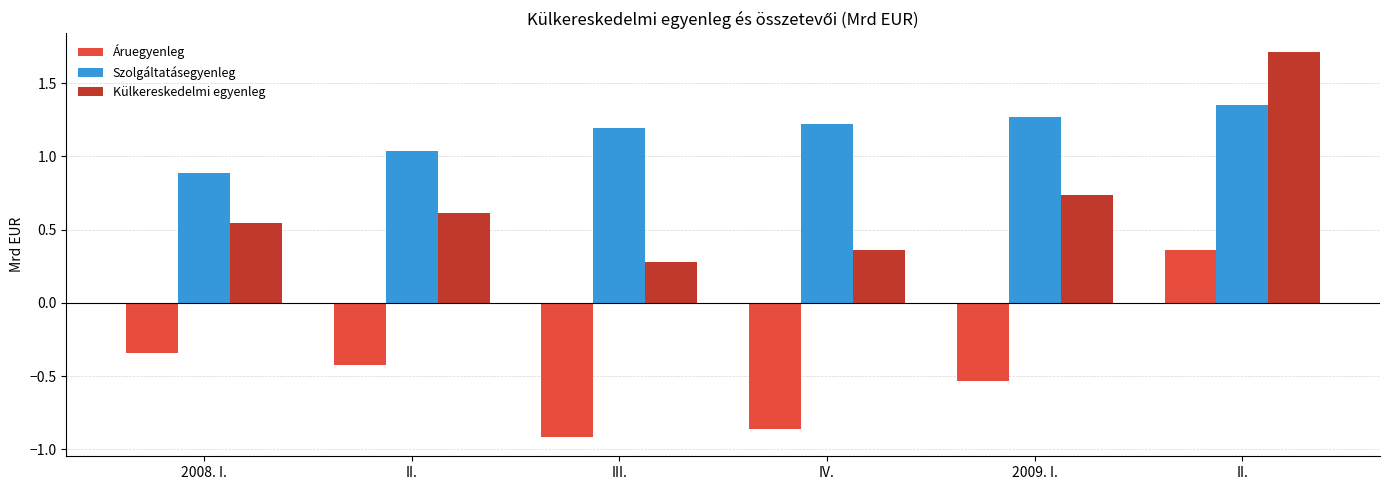

What value does the Áruegyenleg series have at IV.?

-0.9